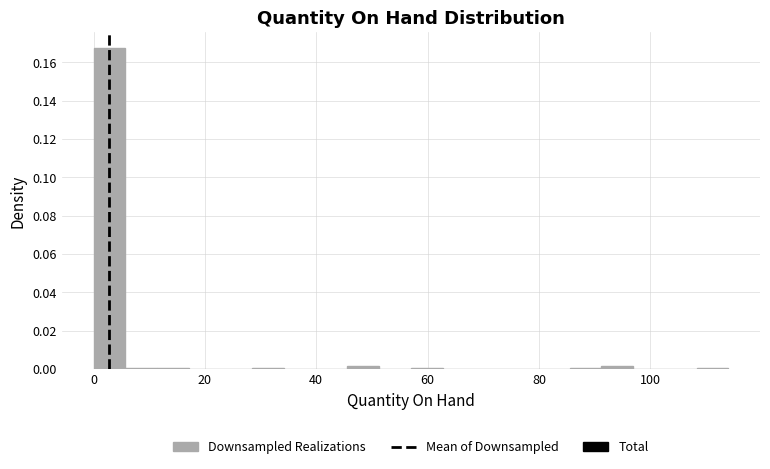

Read against the x-axis, roughly where is the centre of the tallest bar?

2